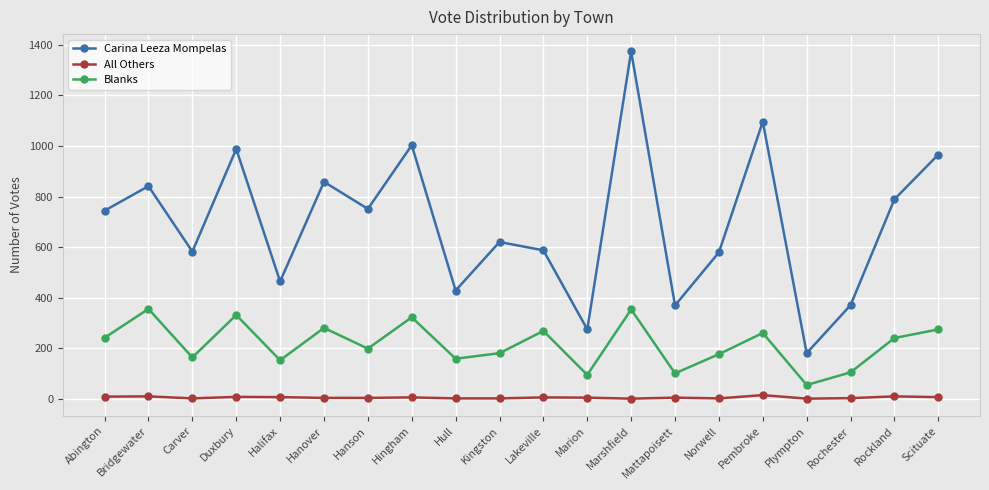

Which series changed the most between Abington and Duxbury?

Carina Leeza Mompelas